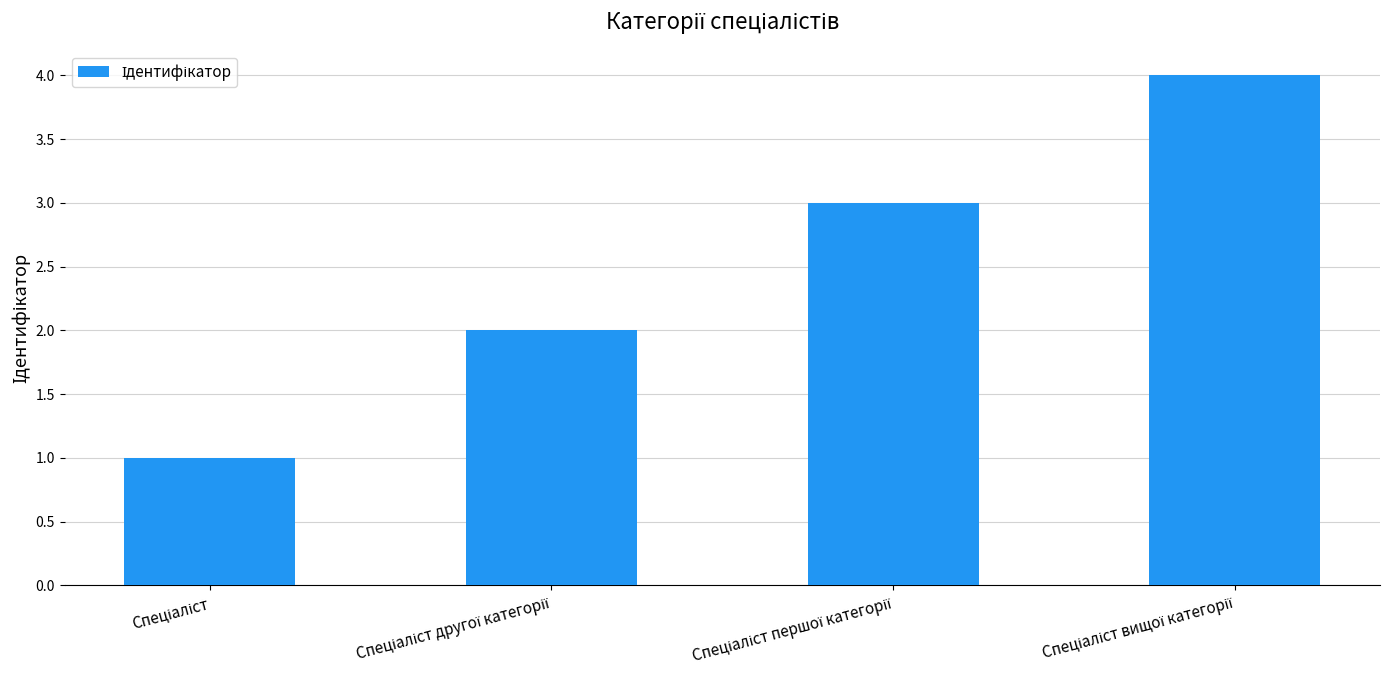

What is the difference between the maximum and minimum values?

3